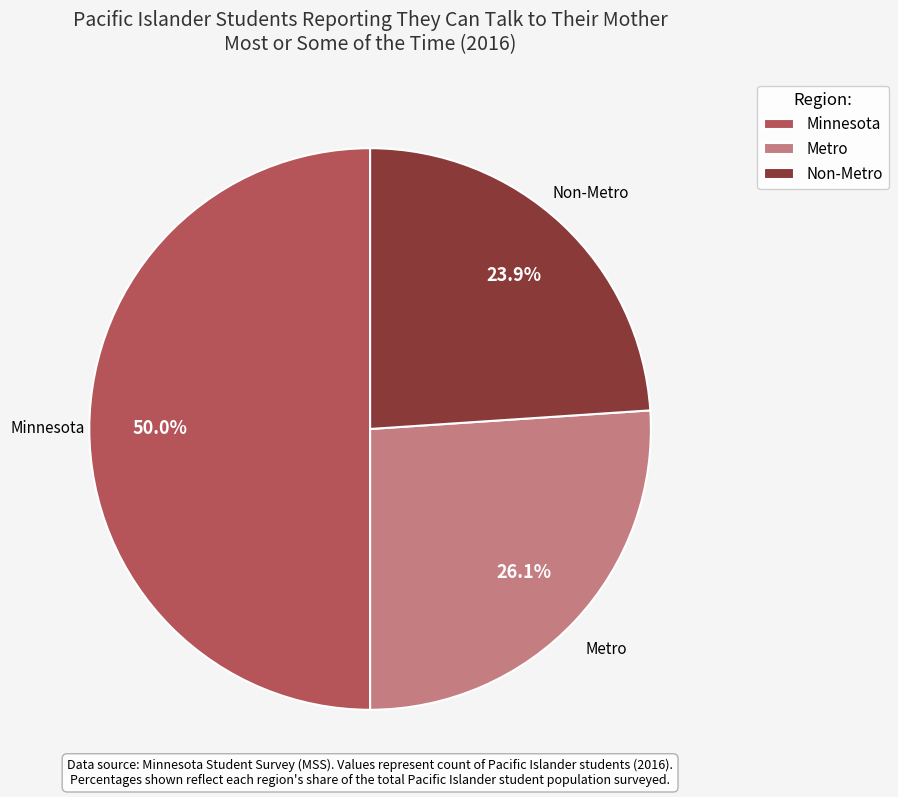

What is the smallest slice in the pie chart?

Non-Metro